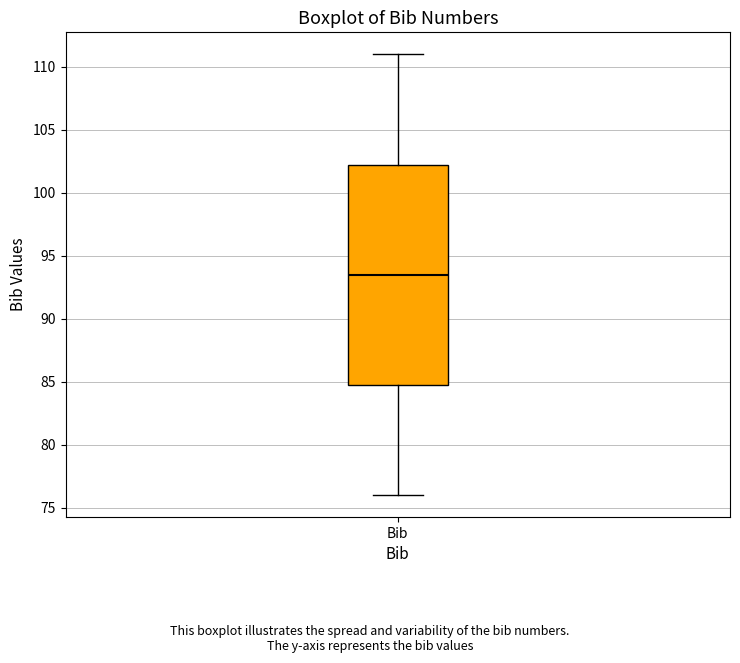

Transcribe this box plot: give where the median line is, the range the box spans, and where the two whiskers end, as read against the y-axis. The values are not printed on the chart, so give them approximately, as read against the axis.

median 93.5, box 85.0 to 102.5, whiskers 76.0 to 111.0